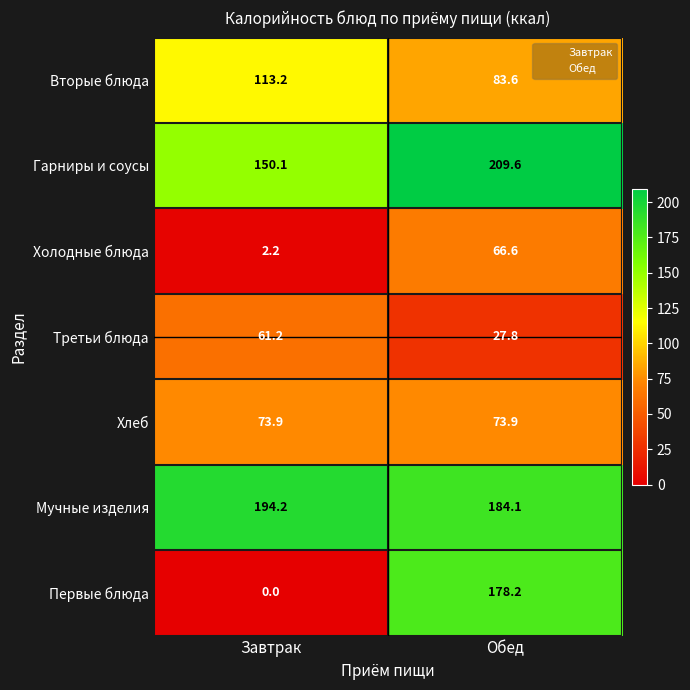

What is the average value of the Хлеб series?

73.9